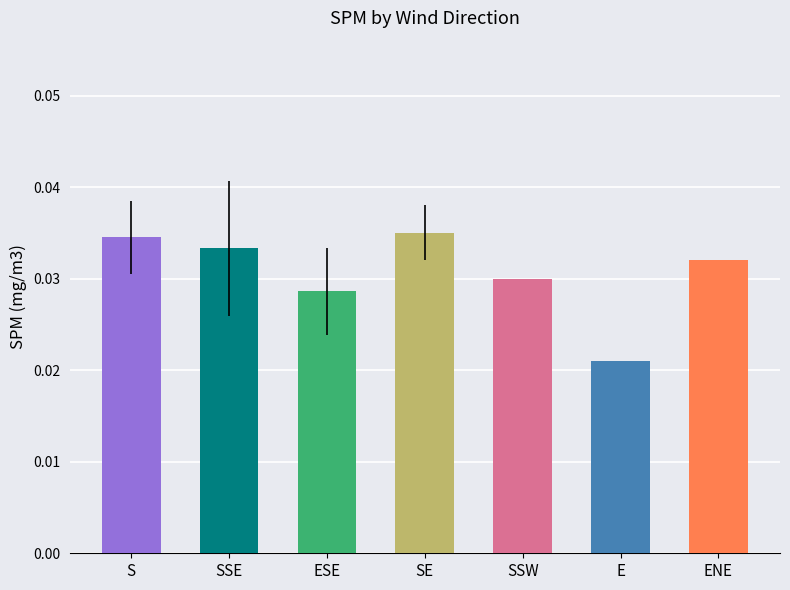

Is it true that the value at SSE is 0.1?

False